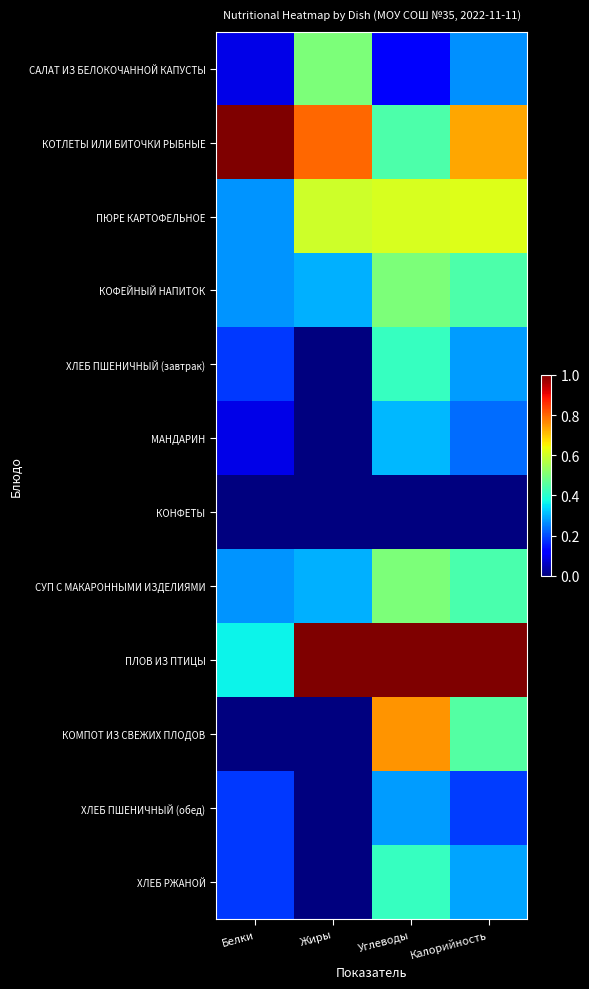

Which series has the largest total across all categories?

ПЛОВ ИЗ ПТИЦЫ